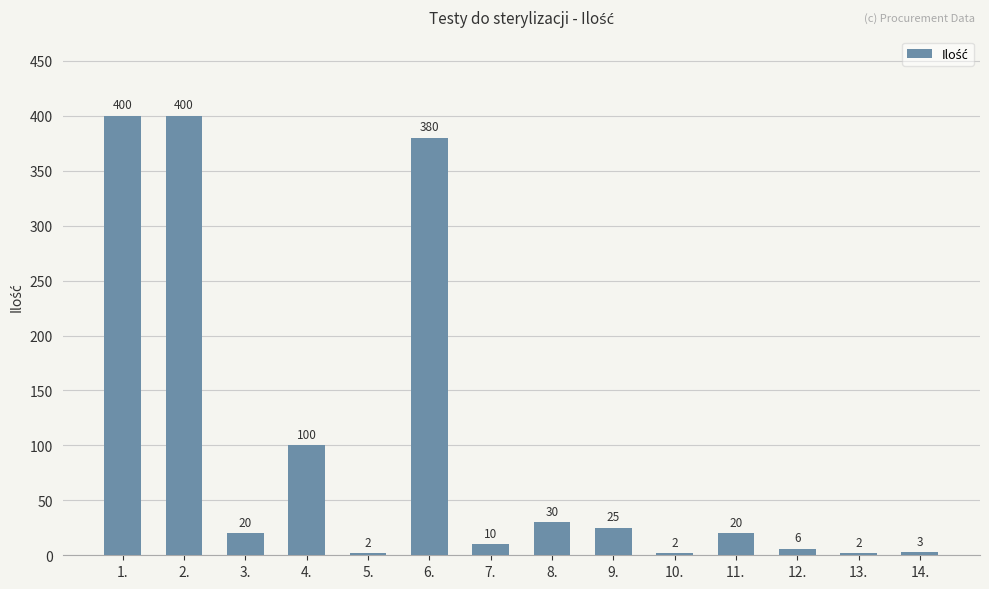

What is the label of the 8th bar from the right?

7.